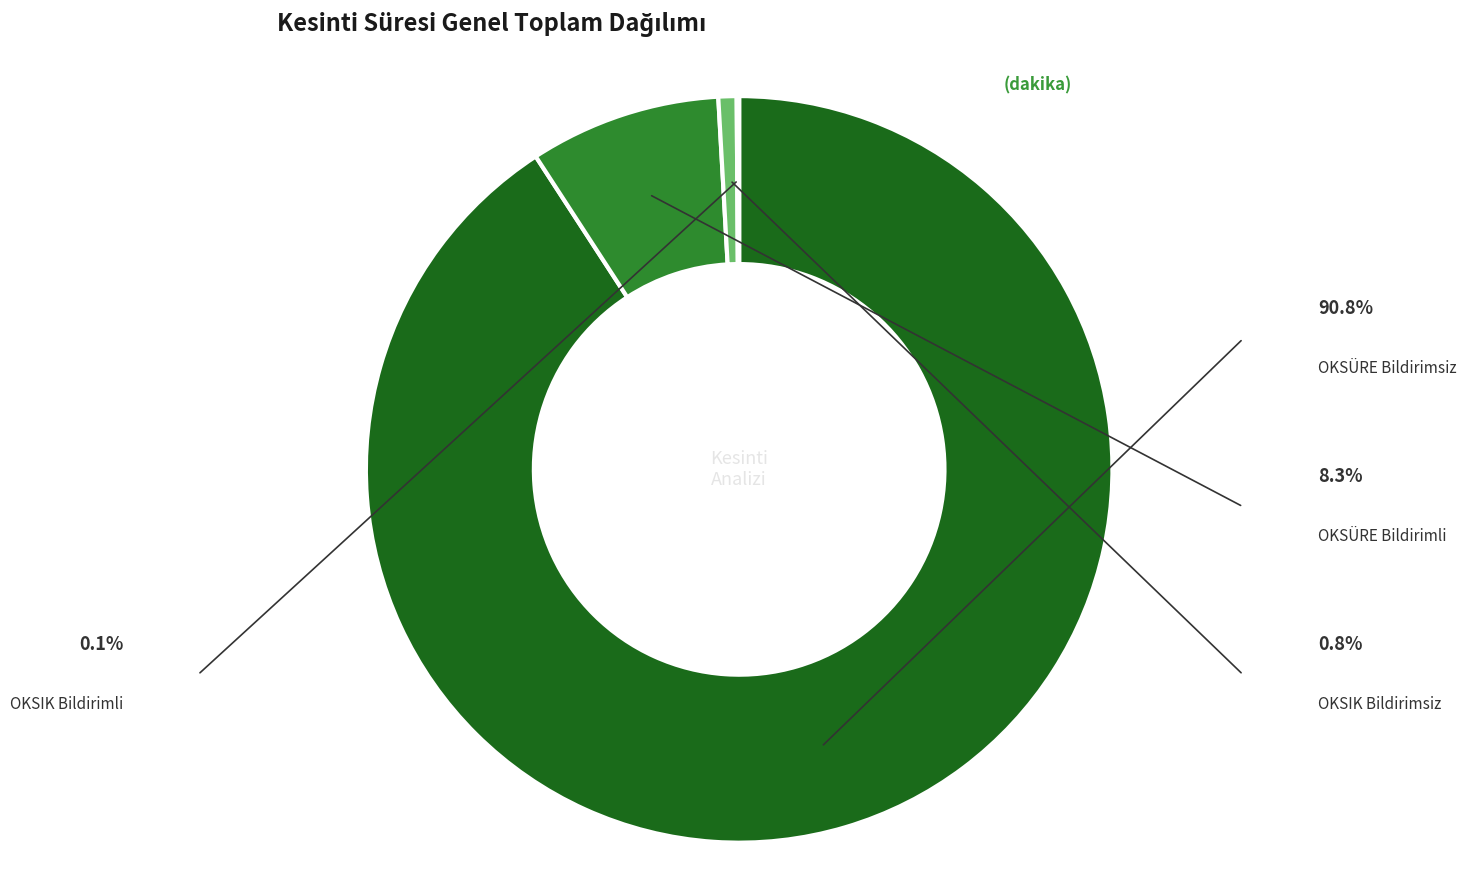

Is there any slice that represents more than half of the pie?

Yes